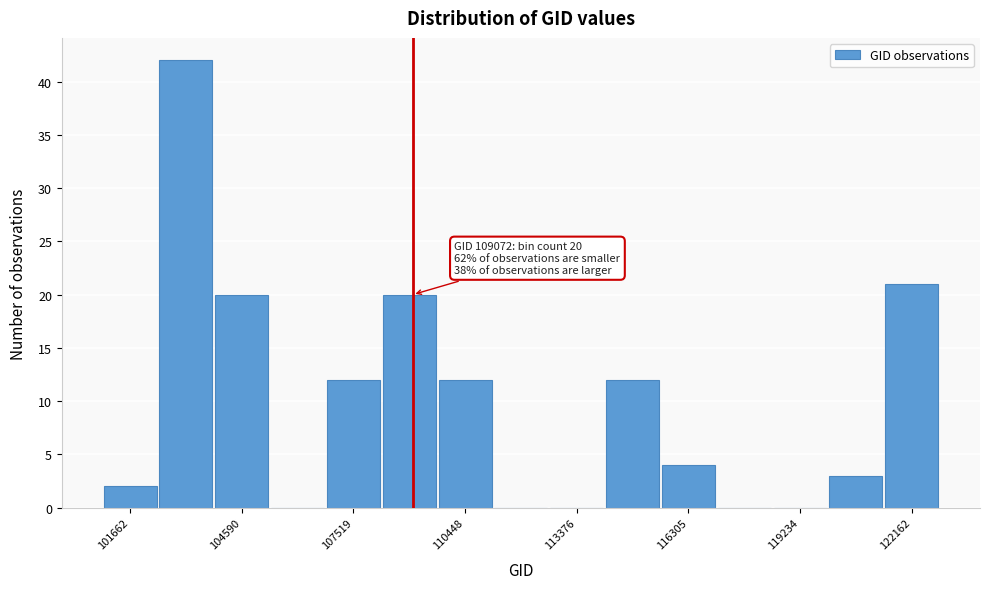

Around what value on the x-axis is the tallest bar? Give the approximate position of its centre, as read against the axis.

103000